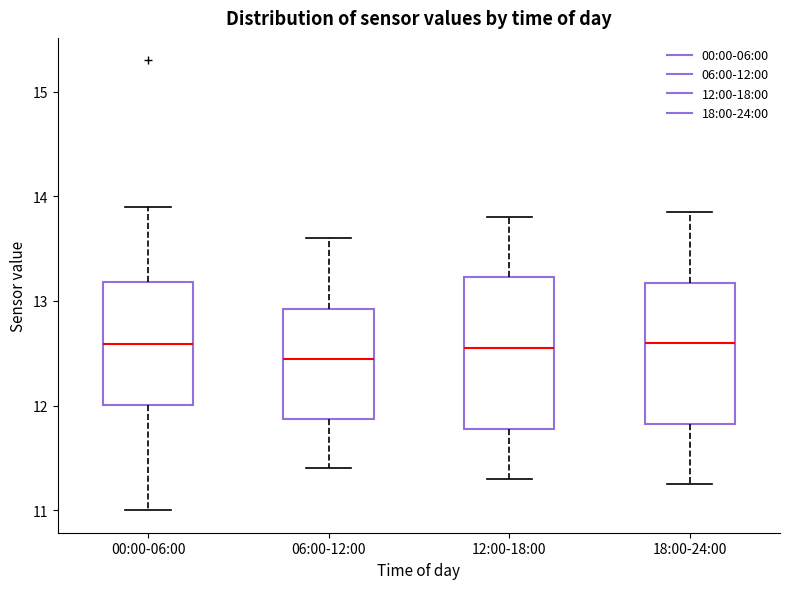

Where does the median line of the box for 06:00-12:00 sit on the y-axis? The values are not printed on the chart, so give them approximately, as read against the axis.

12.5